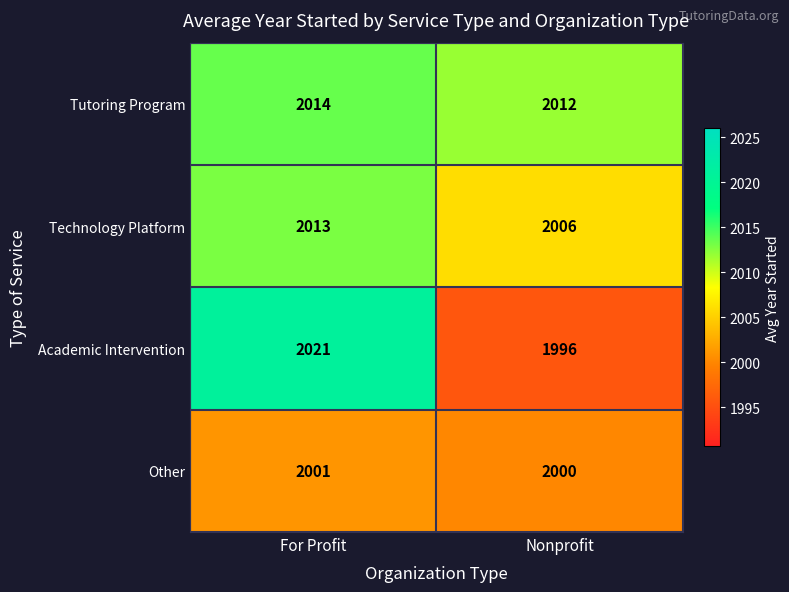

Which series has the widest spread of values?

Academic Intervention